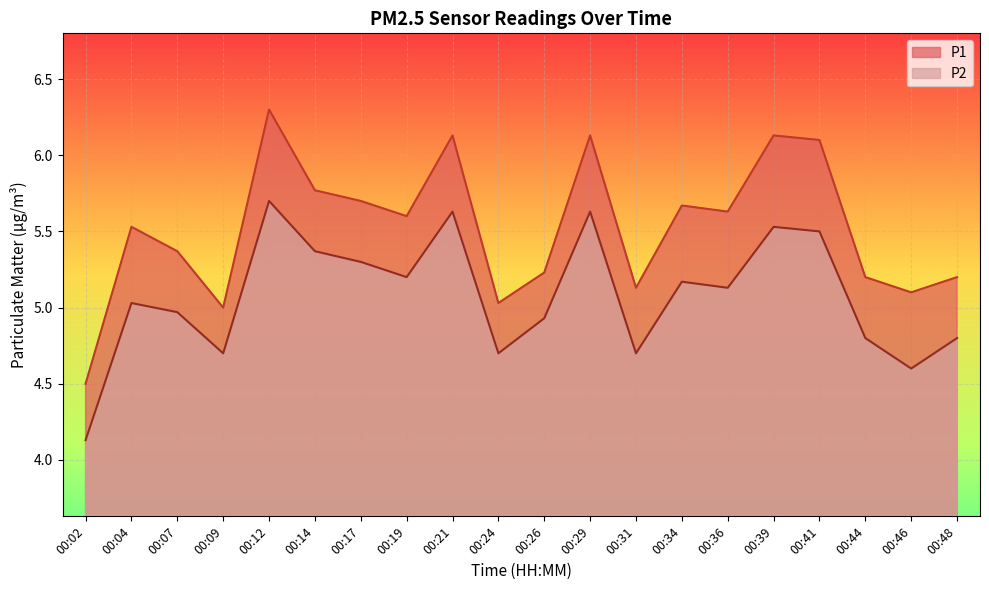

What is the value of the P1 point at the 6th from the left?

5.8